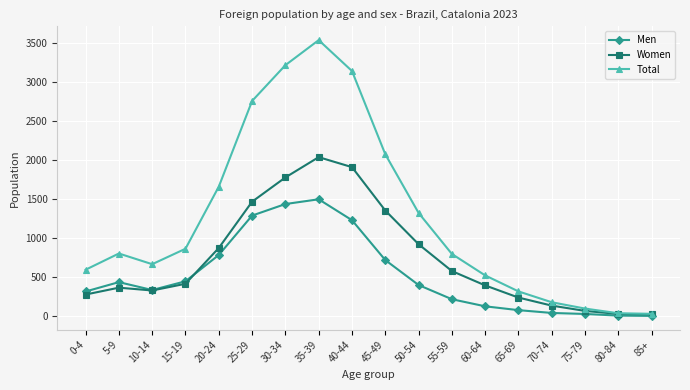

The Total series shows 2966 at 45-49. True or false?

False